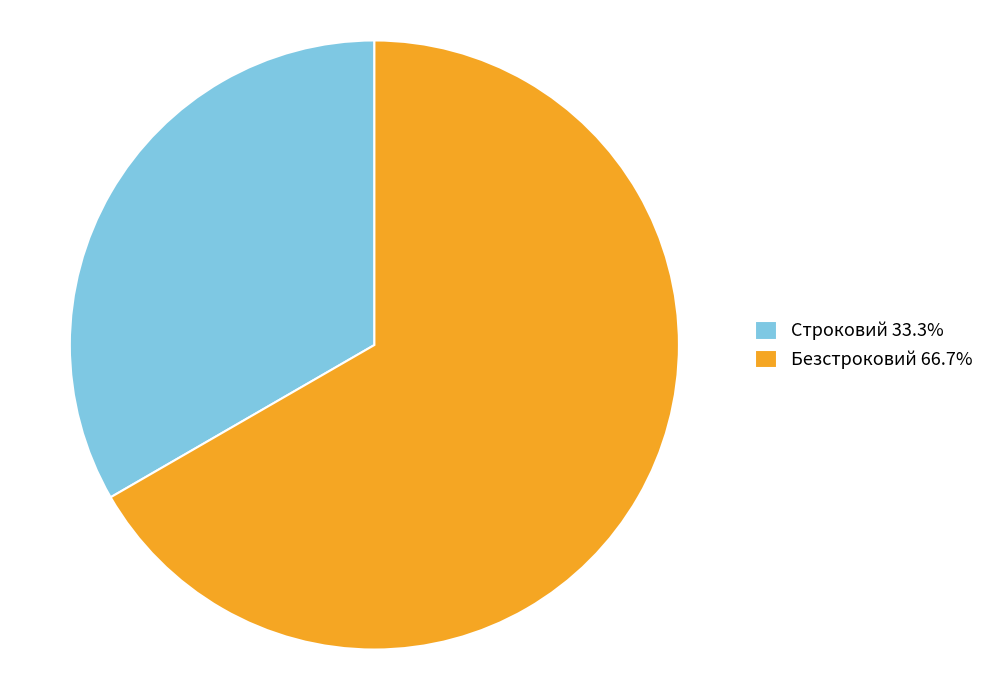

Do Безстроковий 66.7% and Строковий 33.3% together represent more than half of the pie?

Yes